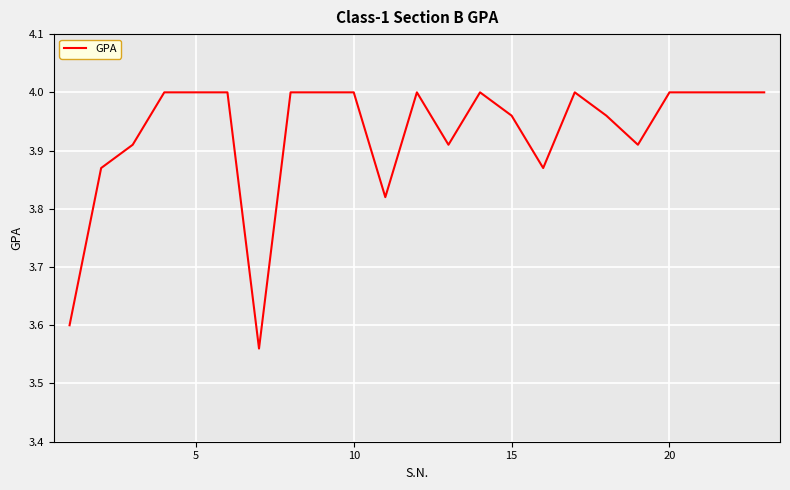

Reading left to right, what are all the values shown in this chart?

3.6	3.9	3.9	4.0	4.0	4.0	3.6	4.0	4.0	4.0	3.8	4.0	3.9	4.0	4.0	3.9	4.0	4.0	3.9	4.0	4.0	4.0	4.0